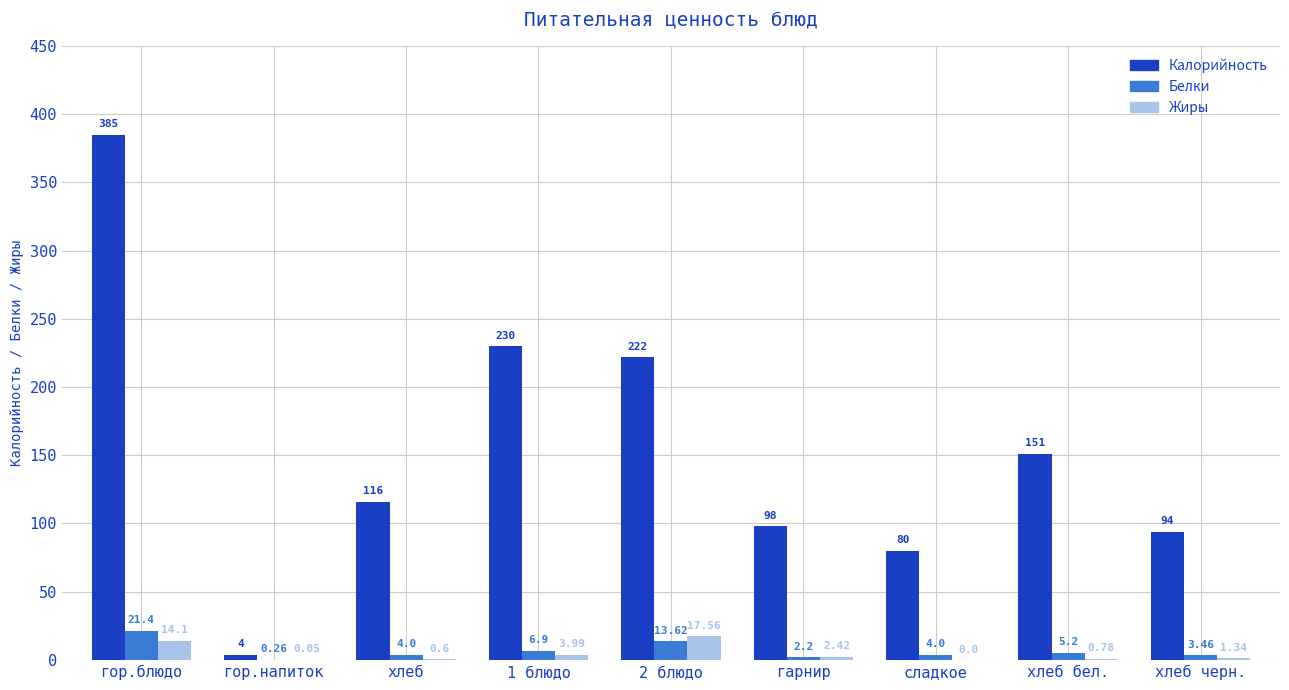

Are the bars horizontal?

No